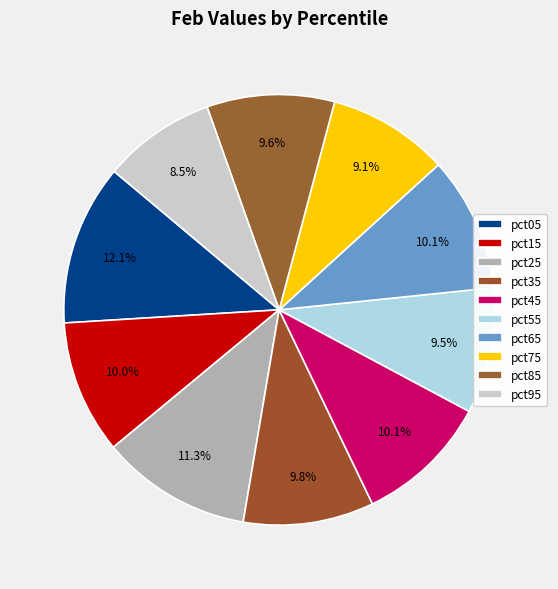

Which slice is the largest?

pct05